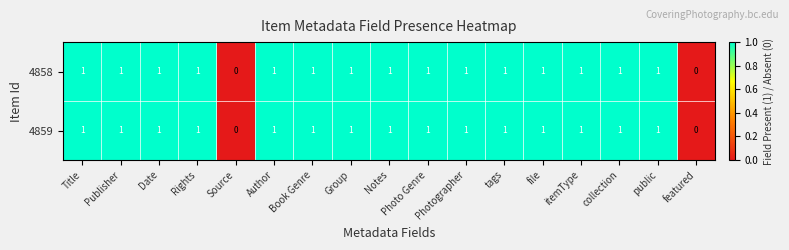

Count the 4858 values in the range 1 to 2.

15